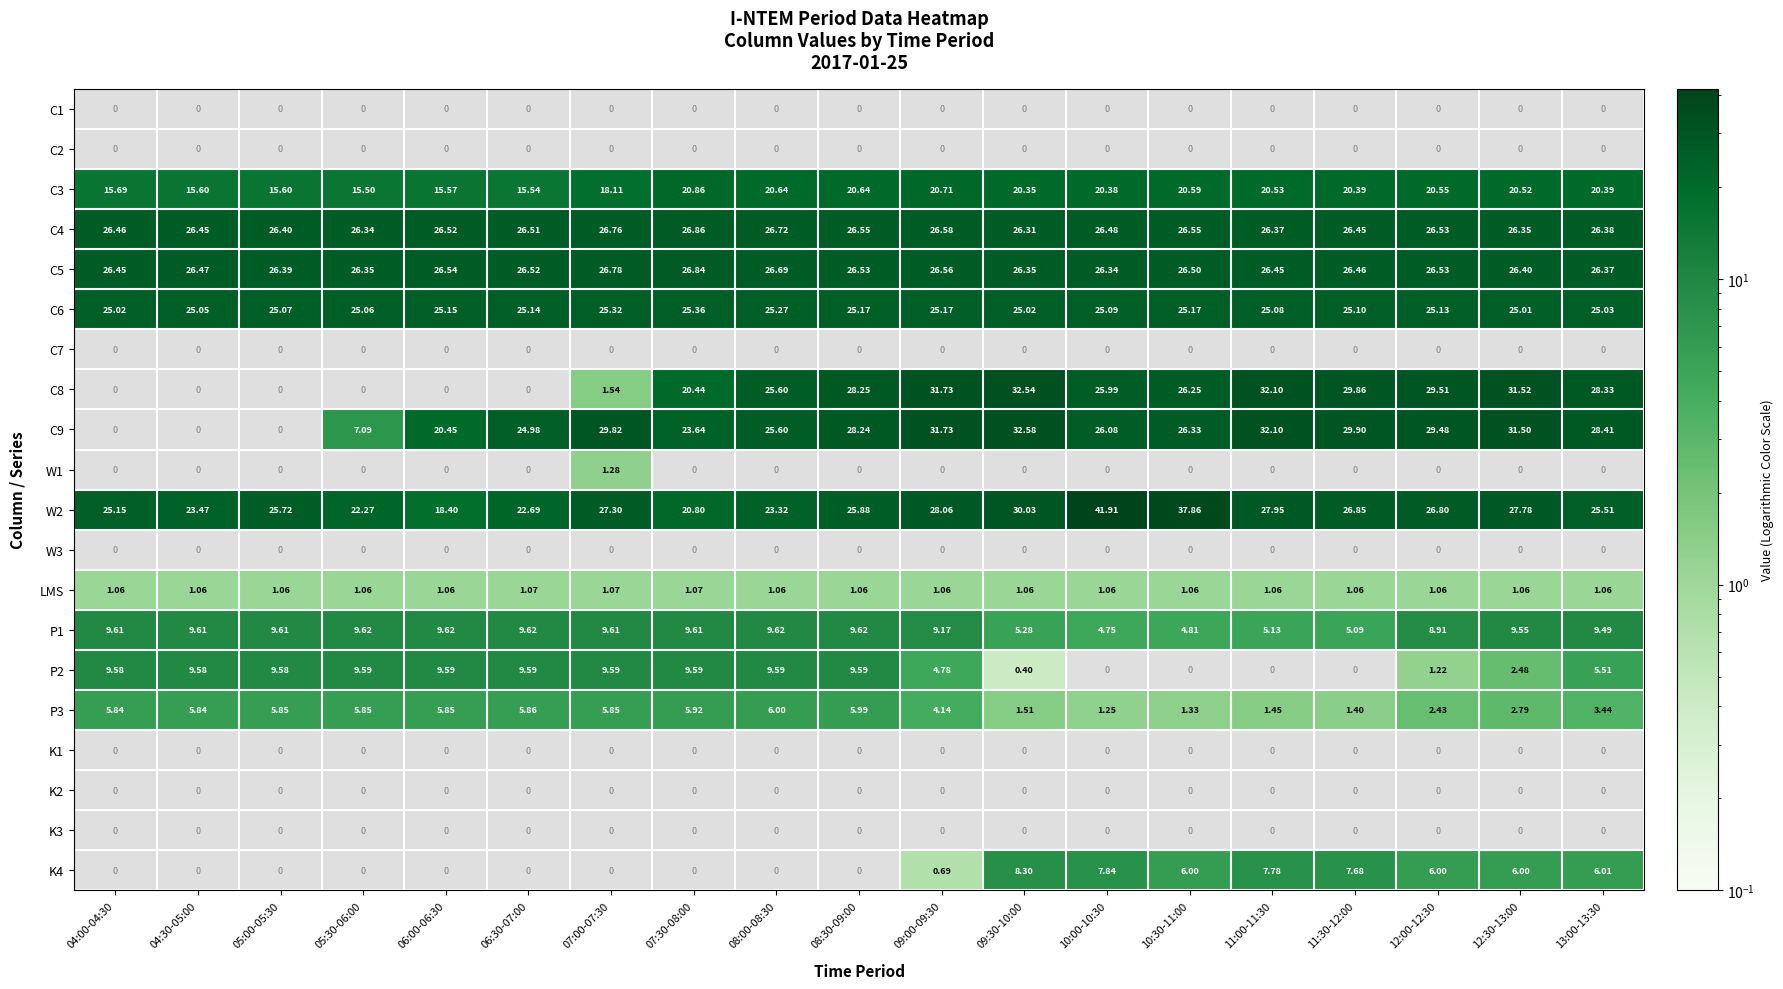

How many values in the C8 series exceed 25?

11